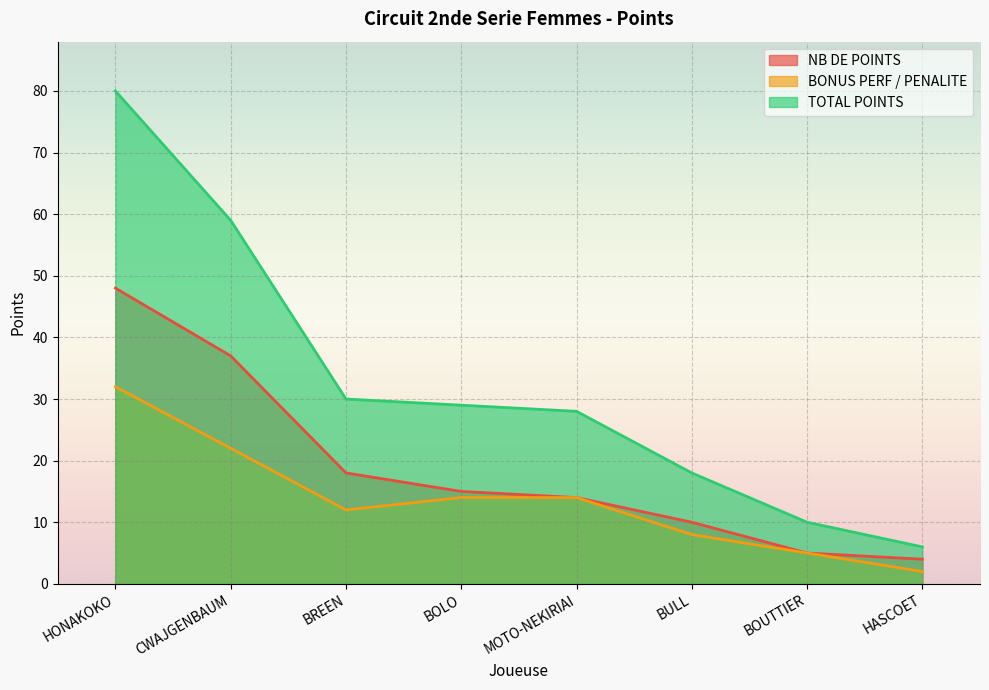

What is the smallest value displayed?

2